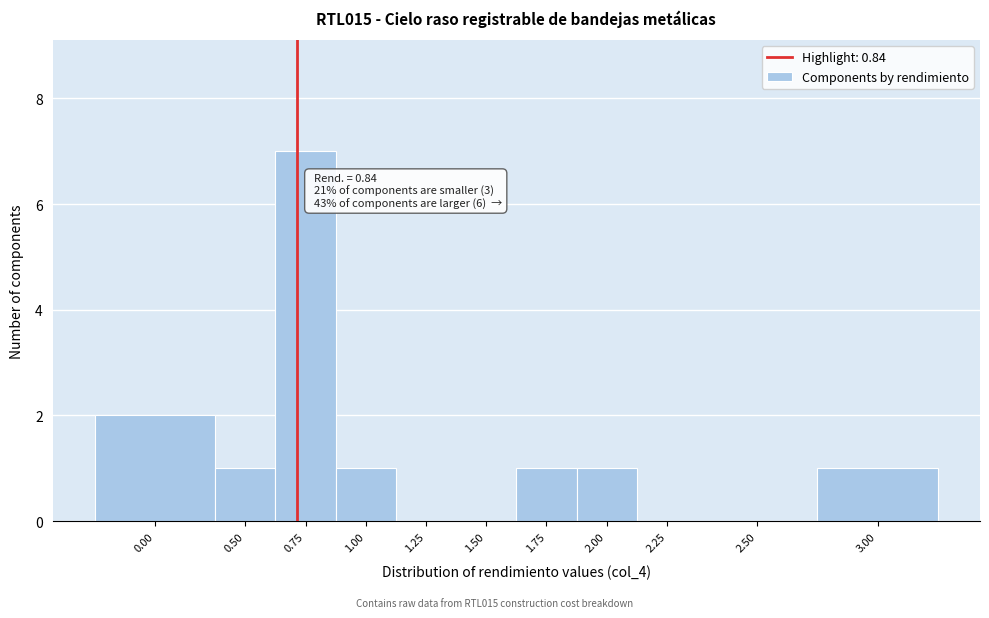

Reading left to right, list all the values displayed in this chart.

0.00=2	0.50=1	0.75=7	1.00=1	1.25=0	1.50=0	1.75=1	2.00=1	2.25=0	2.50=0	3.00=1